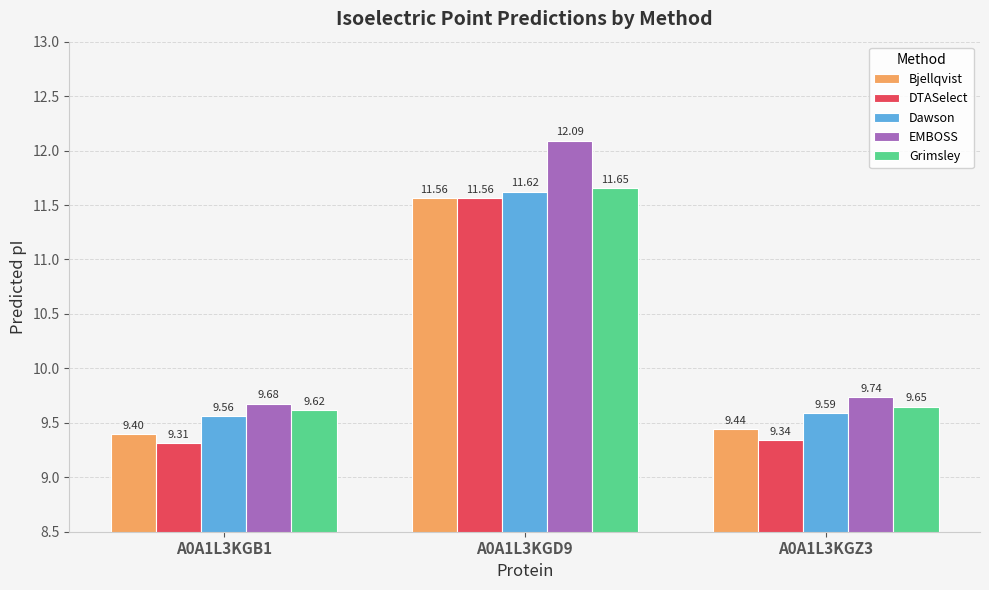

What is the minimum value for Grimsley?

9.6